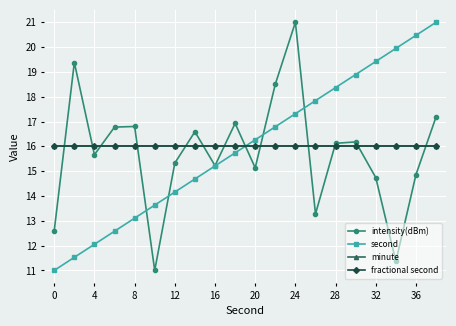

Is this an area chart (filled region under the line)?

No